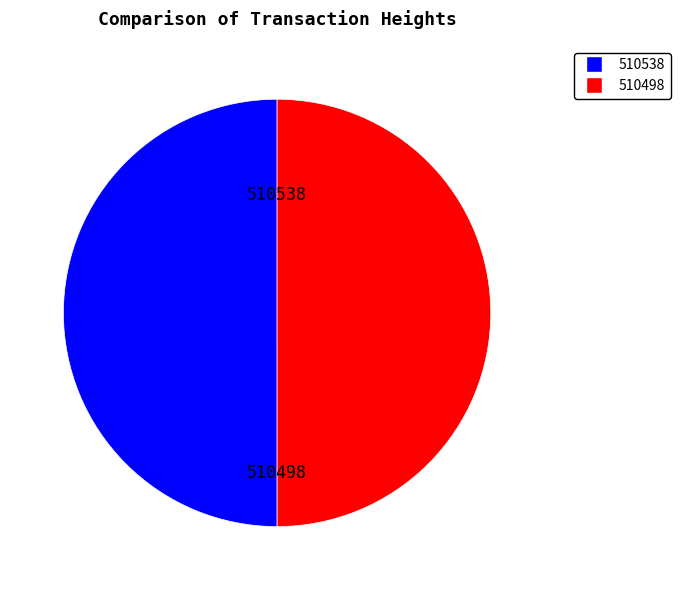

True or false: 510538 accounts for 50% of the total.

True